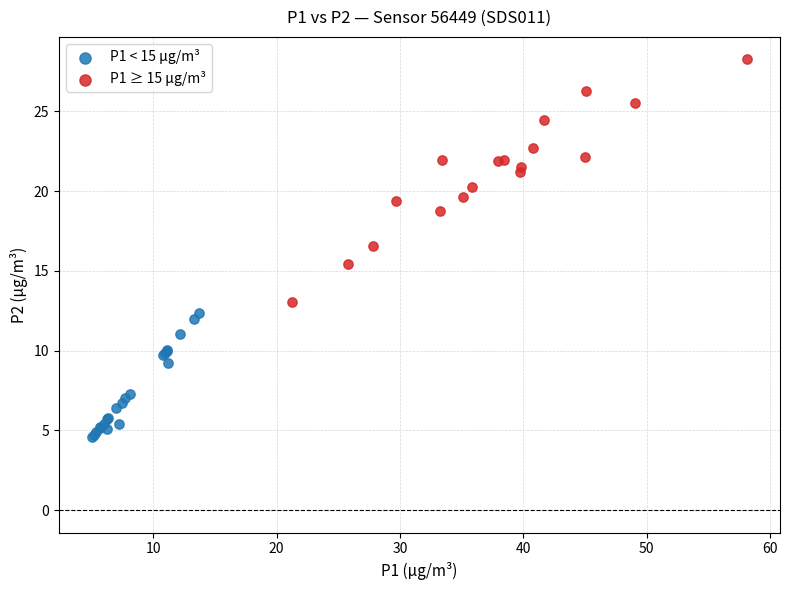

What are all the series names shown in the legend?

P1 < 15 µg/m³, P1 ≥ 15 µg/m³